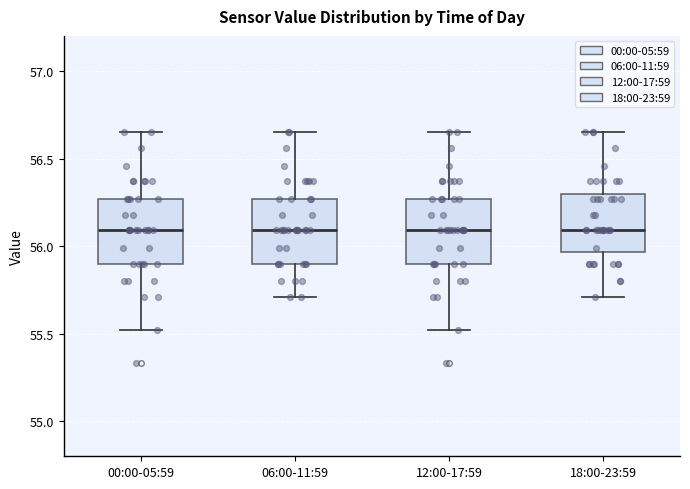

Reading left to right, read every box against the y-axis: the position of its median line, the range the box covers, and the ends of its whiskers. The values are not printed on the chart, so give them approximately, as read against the axis.

00:00-05:59: median 56.10, box 55.90 to 56.25, whiskers 55.50 to 56.65
06:00-11:59: median 56.10, box 55.90 to 56.25, whiskers 55.70 to 56.65
12:00-17:59: median 56.10, box 55.90 to 56.25, whiskers 55.50 to 56.65
18:00-23:59: median 56.10, box 55.95 to 56.30, whiskers 55.70 to 56.65